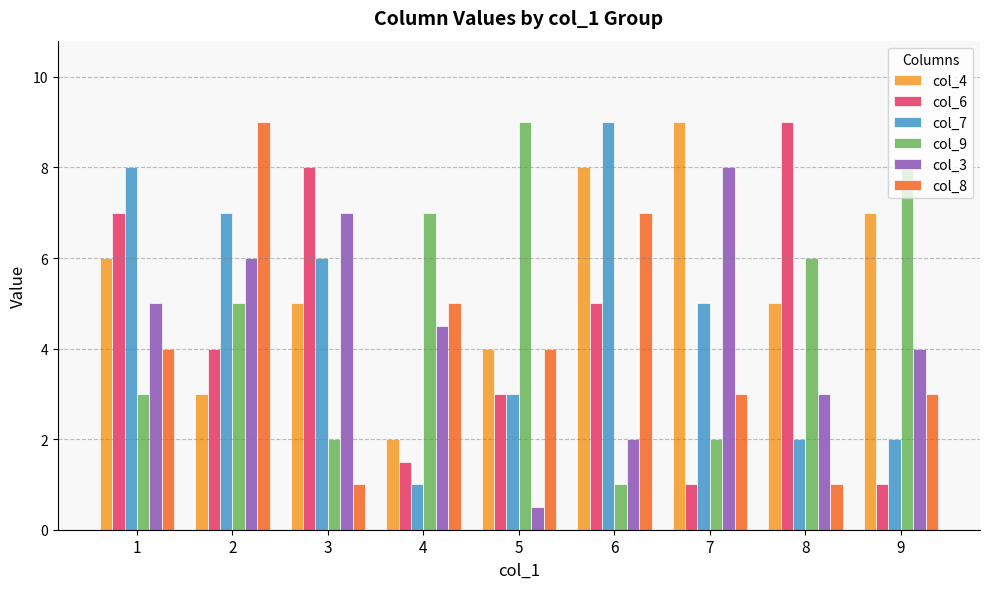

What is the difference between the maximum and second lowest values in the col_4 series?

6.0